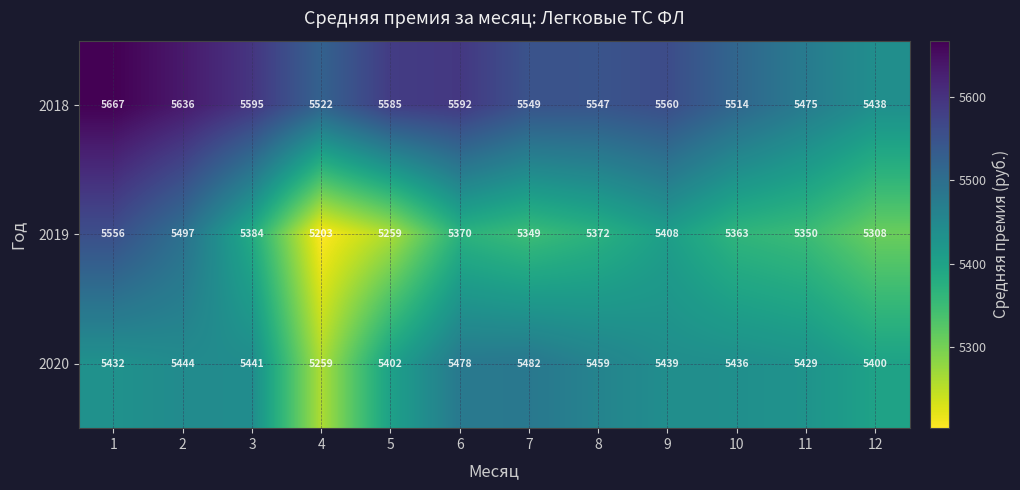

Count the number of categories in the chart.

12